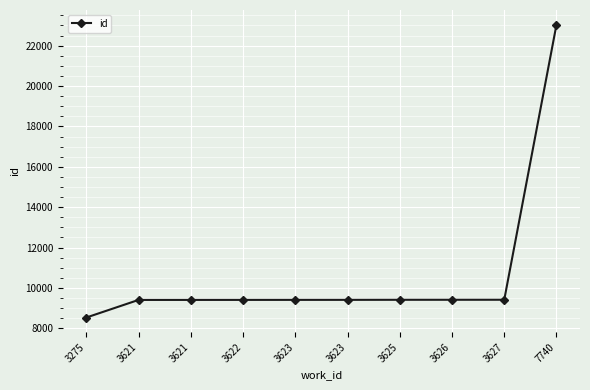

What is the maximum value shown in the chart?

23041